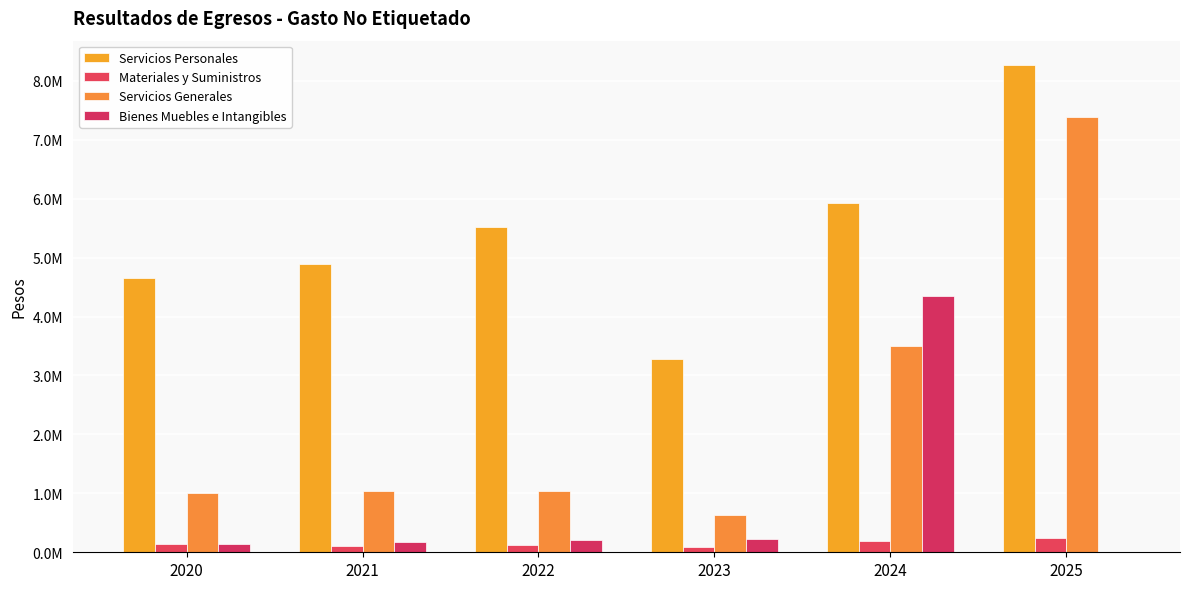

Is it true that Materiales y Suministros equals 118895.0 at 2022?

True